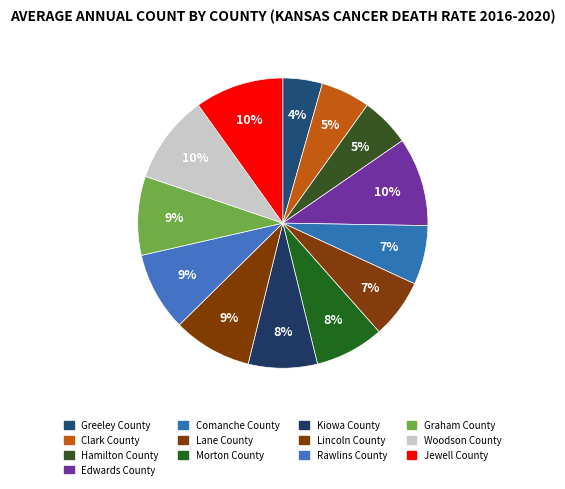

To the nearest percent, what portion does Hamilton County represent?

5%